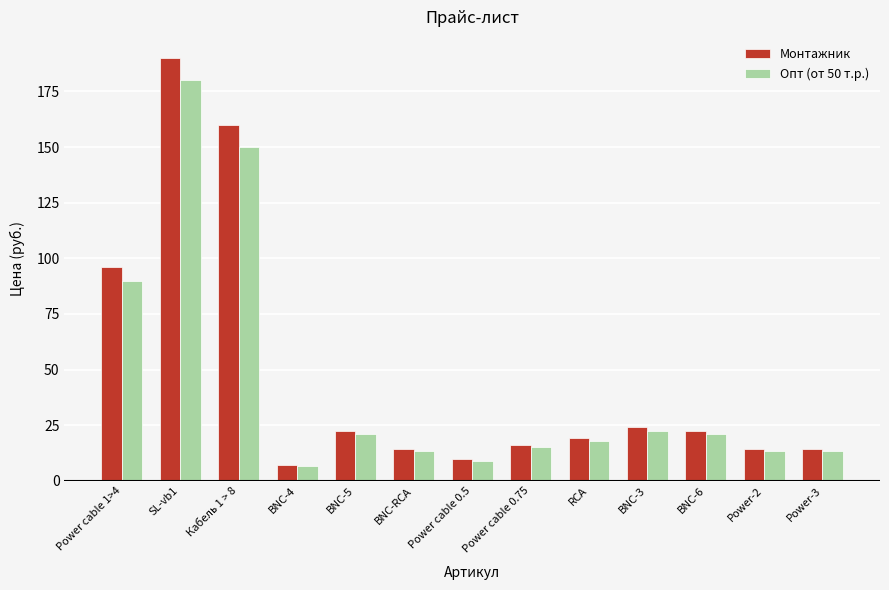

Which category has the highest value in the Монтажник series?

SL-vb1